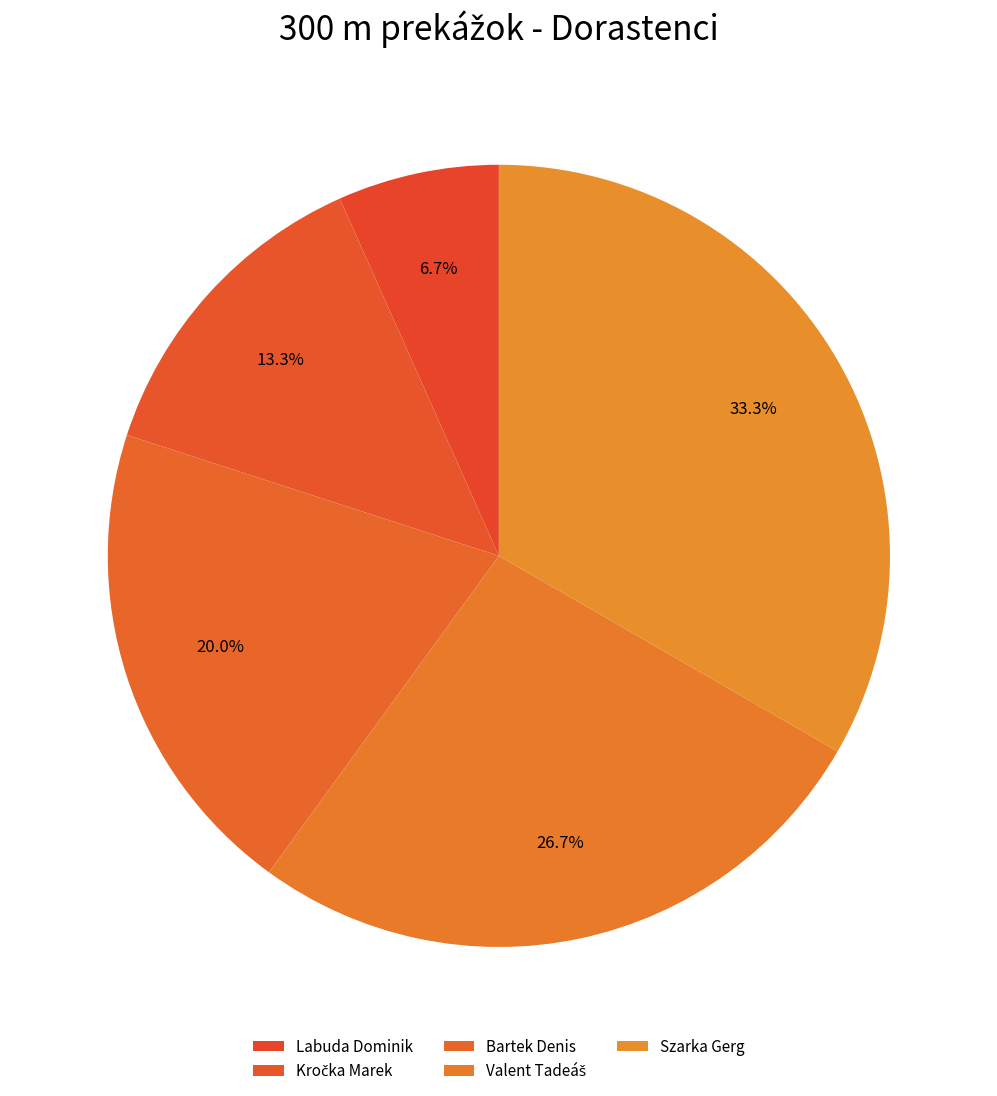

True or false: Valent Tadeáš accounts for 27% of the total.

True